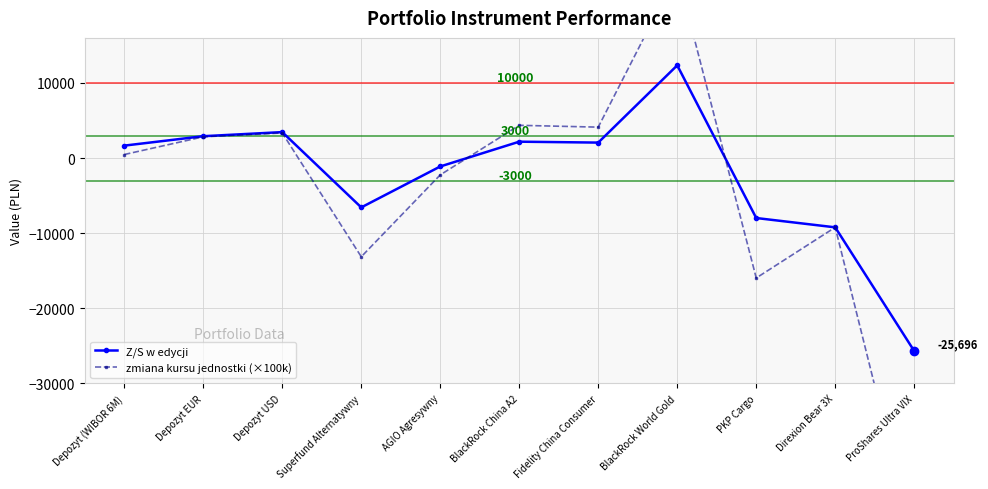

At how many categories does at least one series exceed 13118?

1